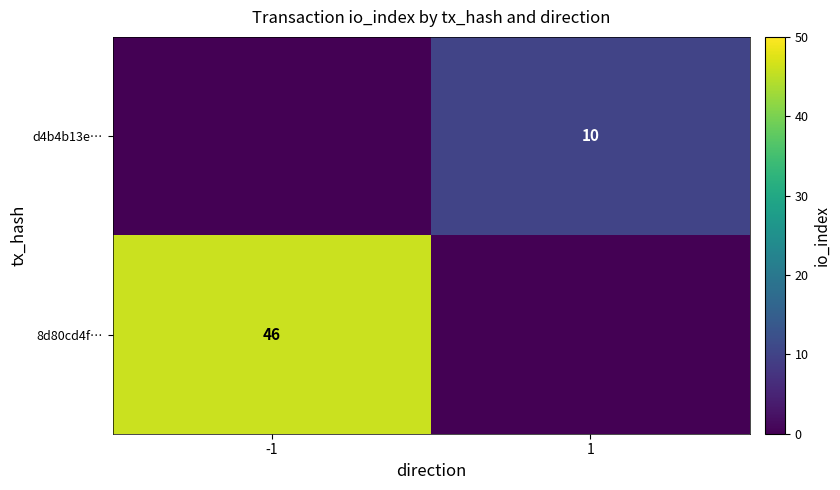

What is the greatest value displayed?

46